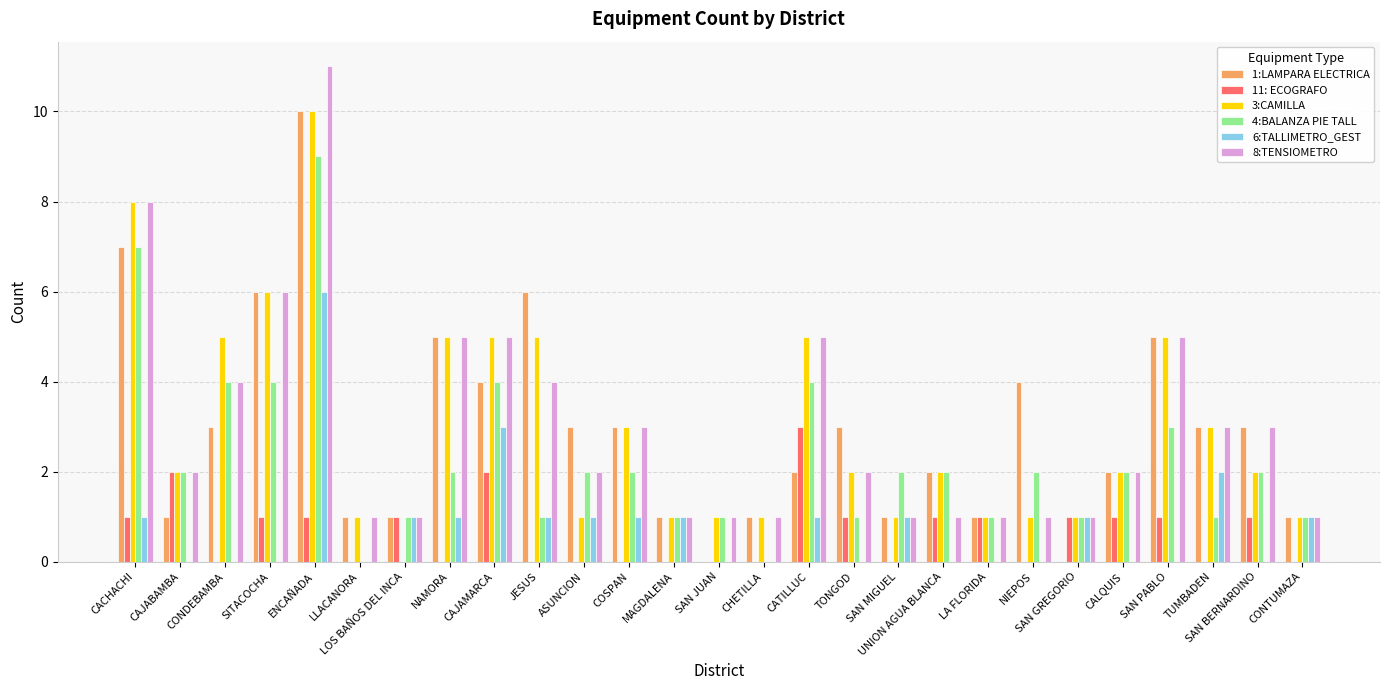

Reading left to right, transcribe all the data shown in this chart.

1:LAMPARA ELECTRICA: CACHACHI=7	CAJABAMBA=1	CONDEBAMBA=3	SITACOCHA=6	ENCAÑADA=10	LLACANORA=1	LOS BAÑOS DEL INCA=1	NAMORA=5	CAJAMARCA=4	JESUS=6	ASUNCION=3	COSPAN=3	MAGDALENA=1	SAN JUAN=0	CHETILLA=1	CATILLUC=2	TONGOD=3	SAN MIGUEL=1	UNION AGUA BLANCA=2	LA FLORIDA=1	NIEPOS=4	SAN GREGORIO=0	CALQUIS=2	SAN PABLO=5	TUMBADEN=3	SAN BERNARDINO=3	CONTUMAZA=1
11: ECOGRAFO: CACHACHI=1	CAJABAMBA=2	CONDEBAMBA=0	SITACOCHA=1	ENCAÑADA=1	LLACANORA=0	LOS BAÑOS DEL INCA=1	NAMORA=0	CAJAMARCA=2	JESUS=0	ASUNCION=0	COSPAN=0	MAGDALENA=0	SAN JUAN=0	CHETILLA=0	CATILLUC=3	TONGOD=1	SAN MIGUEL=0	UNION AGUA BLANCA=1	LA FLORIDA=1	NIEPOS=0	SAN GREGORIO=1	CALQUIS=1	SAN PABLO=1	TUMBADEN=0	SAN BERNARDINO=1	CONTUMAZA=0
3:CAMILLA: CACHACHI=8	CAJABAMBA=2	CONDEBAMBA=5	SITACOCHA=6	ENCAÑADA=10	LLACANORA=1	LOS BAÑOS DEL INCA=0	NAMORA=5	CAJAMARCA=5	JESUS=5	ASUNCION=1	COSPAN=3	MAGDALENA=1	SAN JUAN=1	CHETILLA=1	CATILLUC=5	TONGOD=2	SAN MIGUEL=1	UNION AGUA BLANCA=2	LA FLORIDA=1	NIEPOS=1	SAN GREGORIO=1	CALQUIS=2	SAN PABLO=5	TUMBADEN=3	SAN BERNARDINO=2	CONTUMAZA=1
4:BALANZA PIE TALL: CACHACHI=7	CAJABAMBA=2	CONDEBAMBA=4	SITACOCHA=4	ENCAÑADA=9	LLACANORA=0	LOS BAÑOS DEL INCA=1	NAMORA=2	CAJAMARCA=4	JESUS=1	ASUNCION=2	COSPAN=2	MAGDALENA=1	SAN JUAN=1	CHETILLA=0	CATILLUC=4	TONGOD=1	SAN MIGUEL=2	UNION AGUA BLANCA=2	LA FLORIDA=1	NIEPOS=2	SAN GREGORIO=1	CALQUIS=2	SAN PABLO=3	TUMBADEN=1	SAN BERNARDINO=2	CONTUMAZA=1
6:TALLIMETRO_GEST: CACHACHI=1	CAJABAMBA=0	CONDEBAMBA=0	SITACOCHA=0	ENCAÑADA=6	LLACANORA=0	LOS BAÑOS DEL INCA=1	NAMORA=1	CAJAMARCA=3	JESUS=1	ASUNCION=1	COSPAN=1	MAGDALENA=1	SAN JUAN=0	CHETILLA=0	CATILLUC=1	TONGOD=0	SAN MIGUEL=1	UNION AGUA BLANCA=0	LA FLORIDA=0	NIEPOS=0	SAN GREGORIO=1	CALQUIS=0	SAN PABLO=0	TUMBADEN=2	SAN BERNARDINO=0	CONTUMAZA=1
8:TENSIOMETRO: CACHACHI=8	CAJABAMBA=2	CONDEBAMBA=4	SITACOCHA=6	ENCAÑADA=11	LLACANORA=1	LOS BAÑOS DEL INCA=1	NAMORA=5	CAJAMARCA=5	JESUS=4	ASUNCION=2	COSPAN=3	MAGDALENA=1	SAN JUAN=1	CHETILLA=1	CATILLUC=5	TONGOD=2	SAN MIGUEL=1	UNION AGUA BLANCA=1	LA FLORIDA=1	NIEPOS=1	SAN GREGORIO=1	CALQUIS=2	SAN PABLO=5	TUMBADEN=3	SAN BERNARDINO=3	CONTUMAZA=1